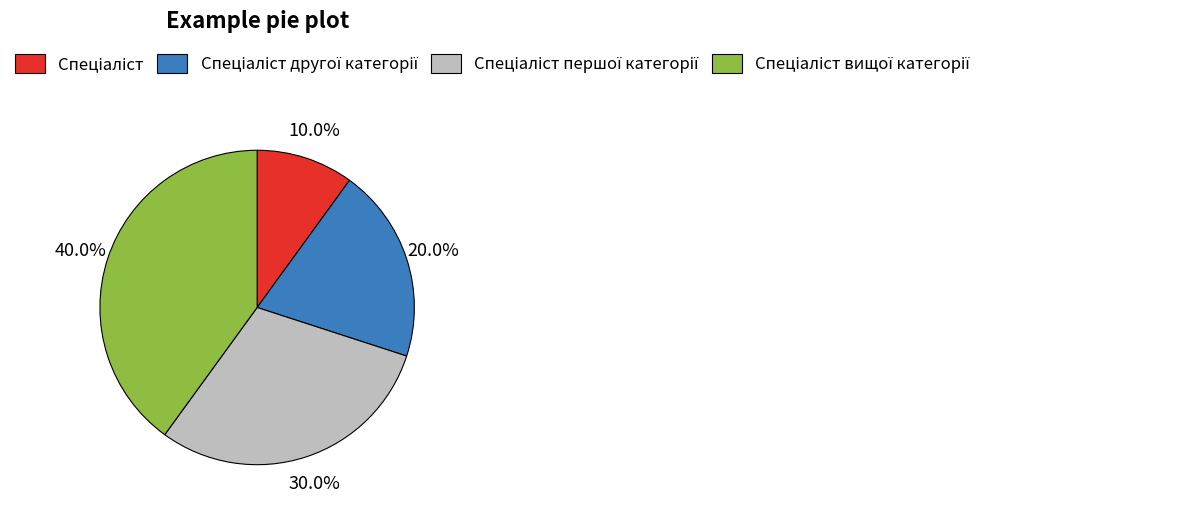

Is there a majority slice in this chart?

No